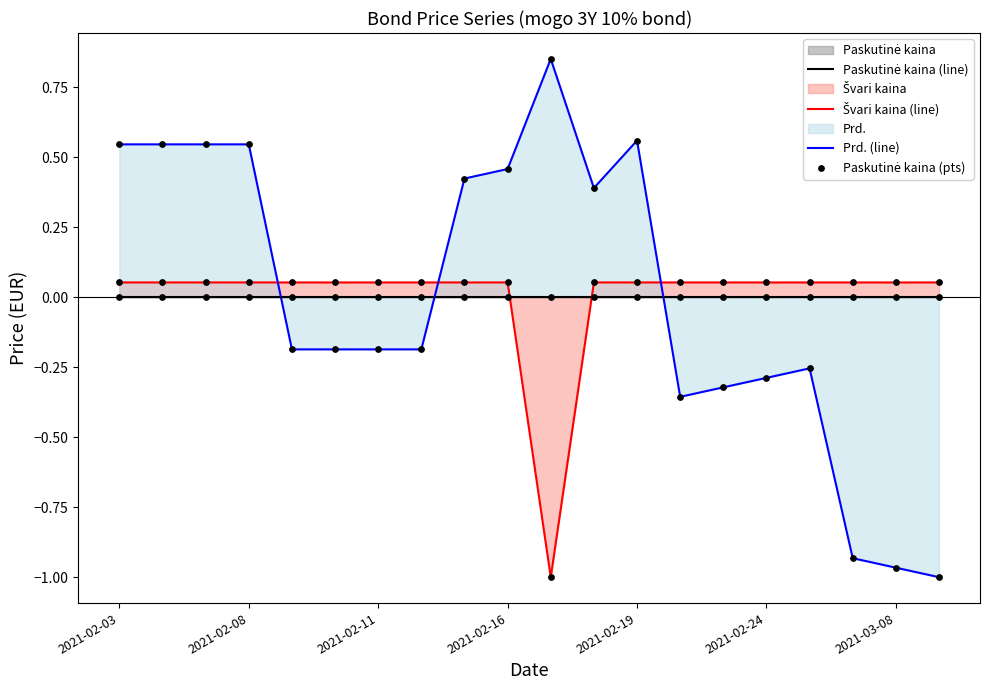

Which series contains the highest Y value?

Prd. (line)